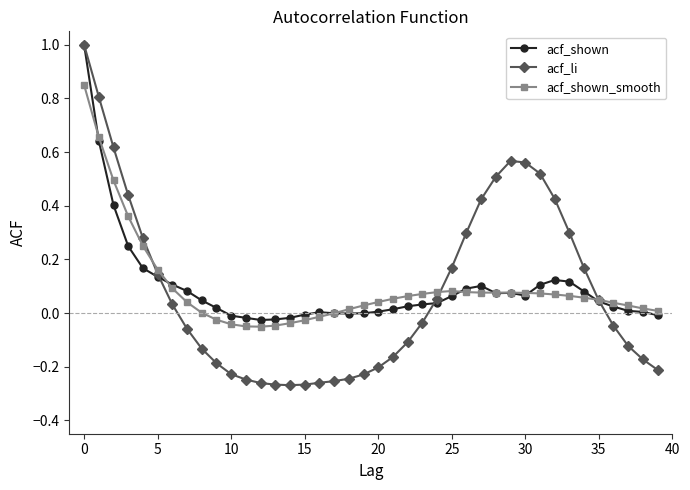

True or false: acf_li has more than 0 points higher than both neighbors.

True